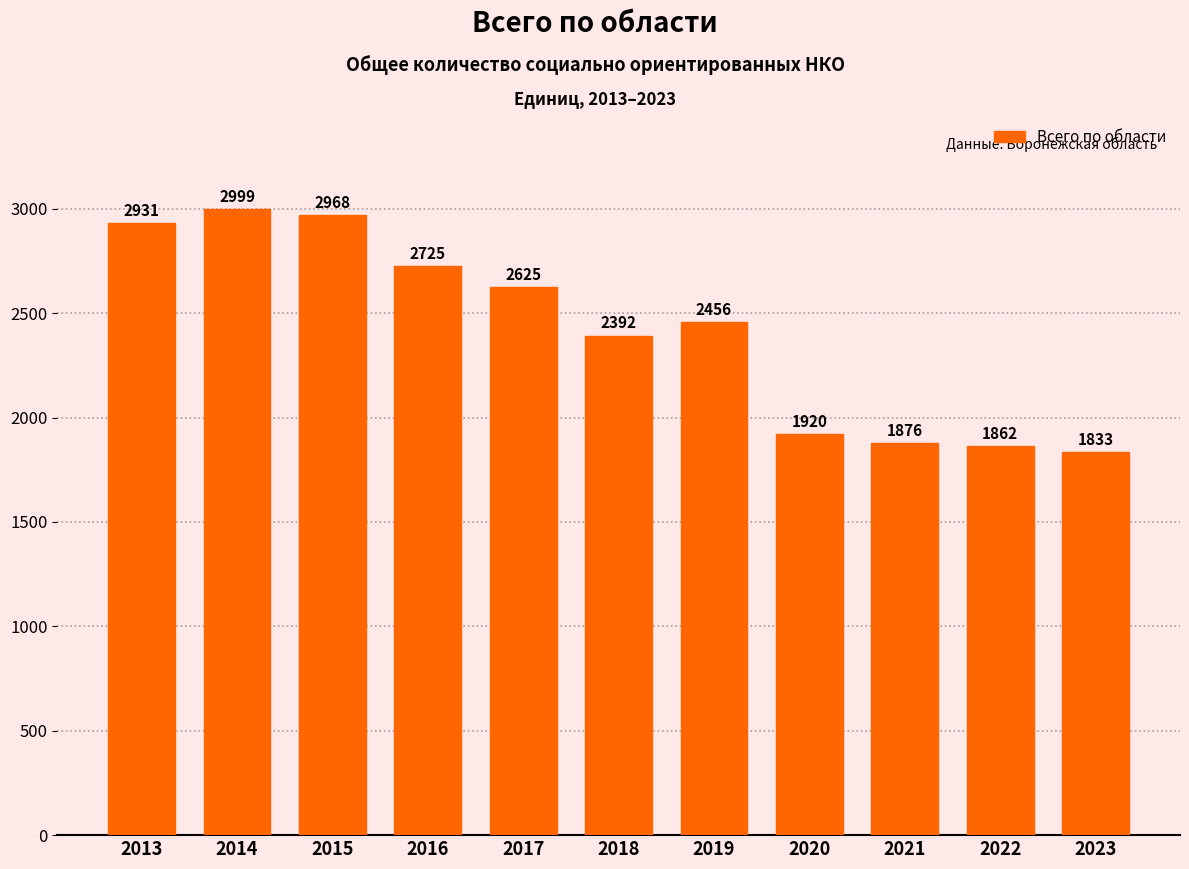

How many data points are less than 2456?

5